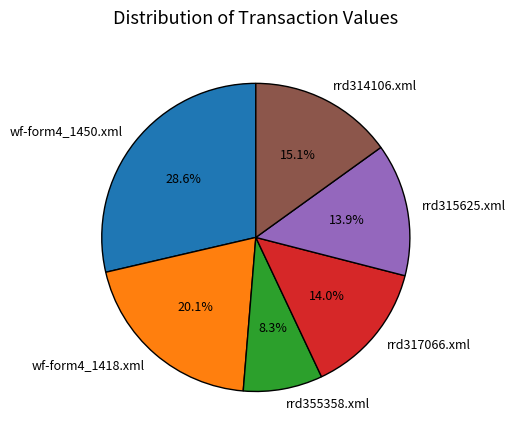

To the nearest percent, what is the difference between the rrd317066.xml and rrd355358.xml slice percentages?

6%